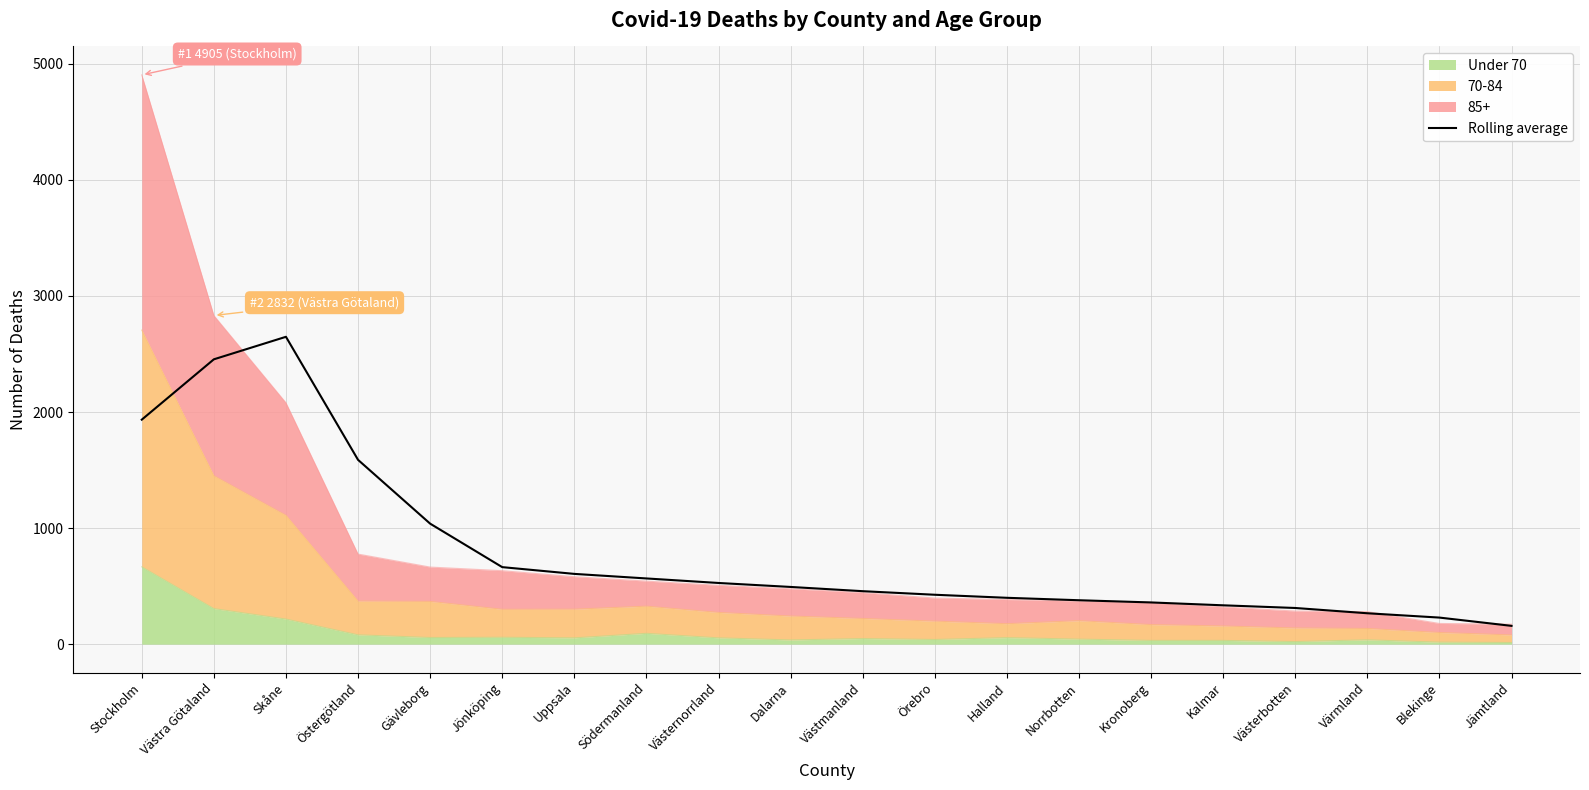

What is the maximum value shown in the chart?

2648.2